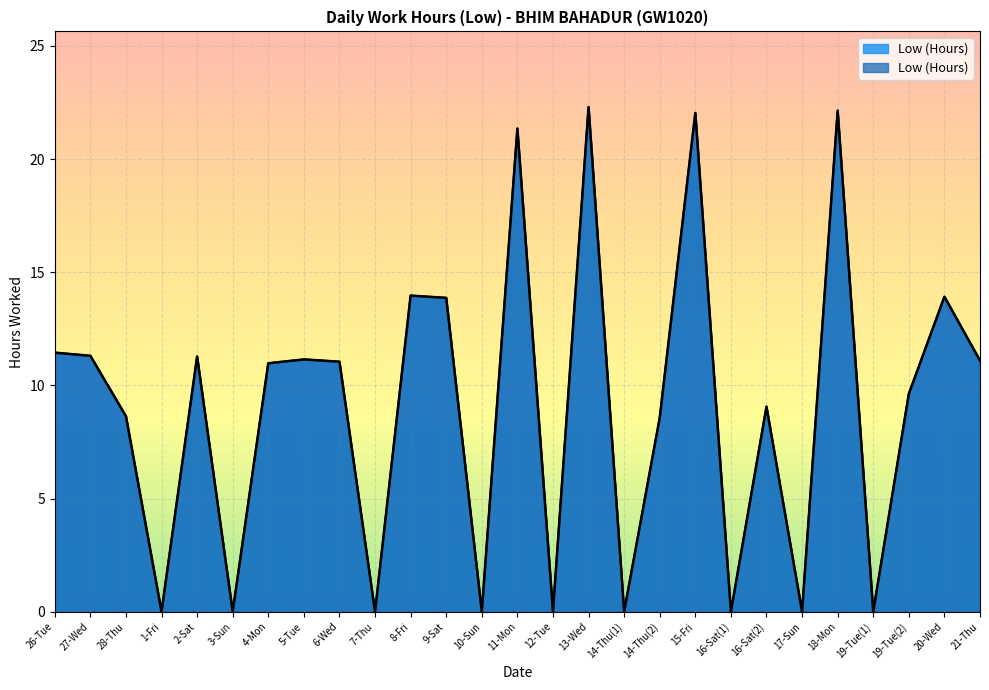

Which category has the highest value across all series?

13-Wed